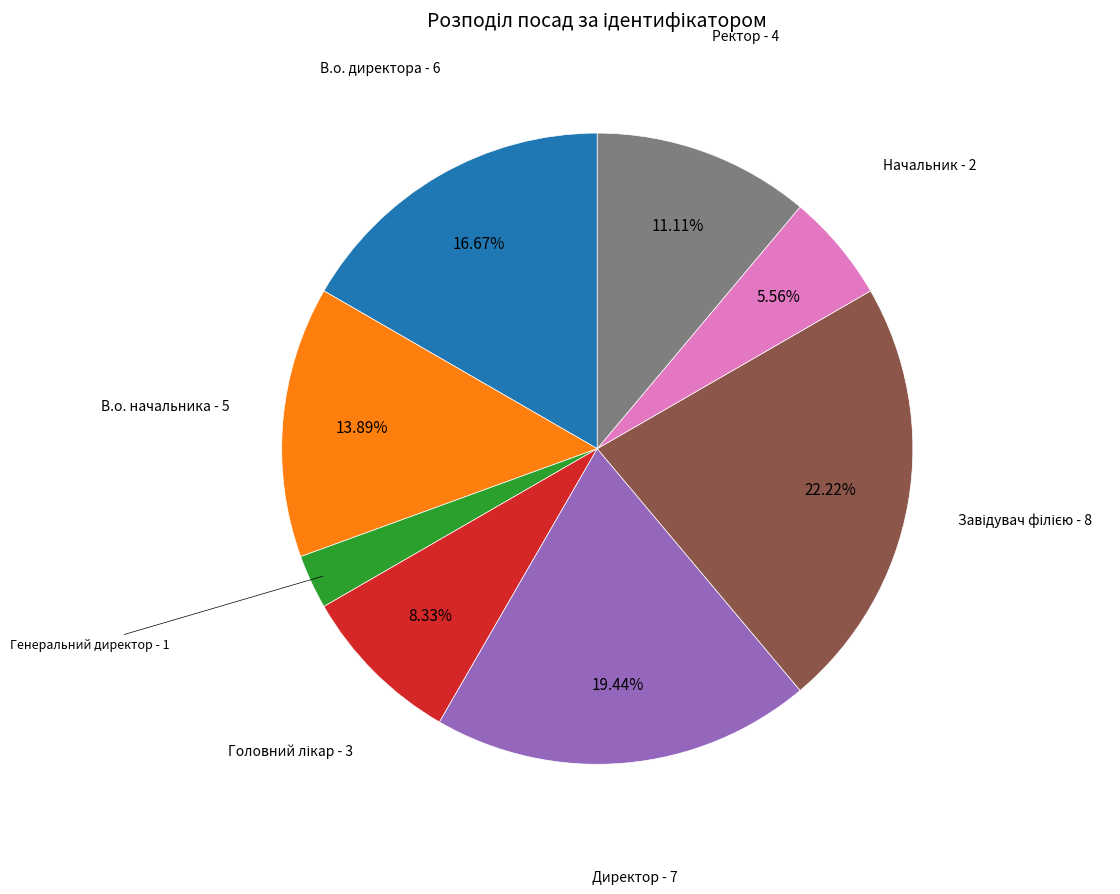

How many segments does this pie chart have?

8